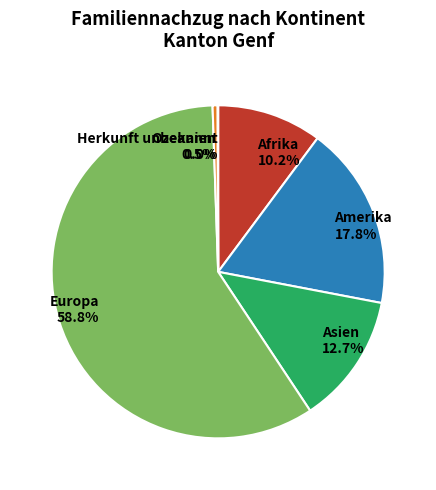

Combined, what portion of the pie is Ozeanien and Europa?

59.3%